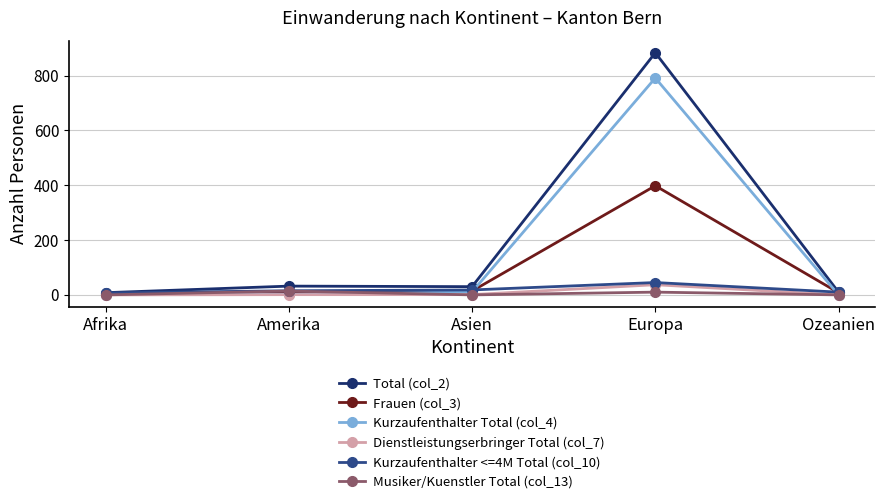

Count the number of data series in this chart.

6